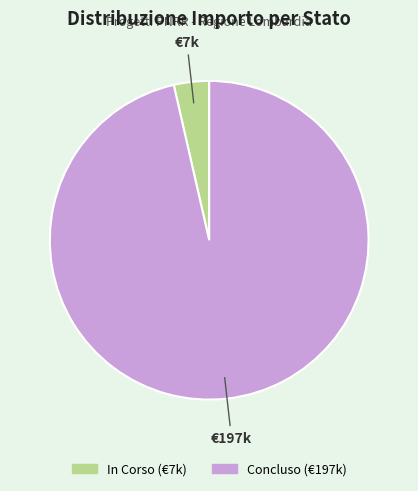

Which has a higher value, In Corso or Concluso?

Concluso